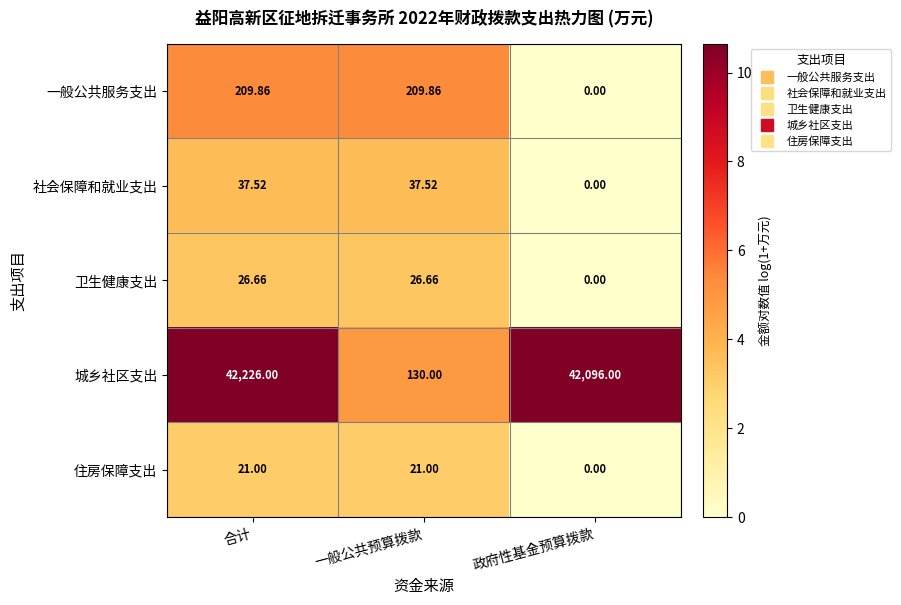

Rank the series at 合计 from lowest to highest value.

住房保障支出, 卫生健康支出, 社会保障和就业支出, 一般公共服务支出, 城乡社区支出